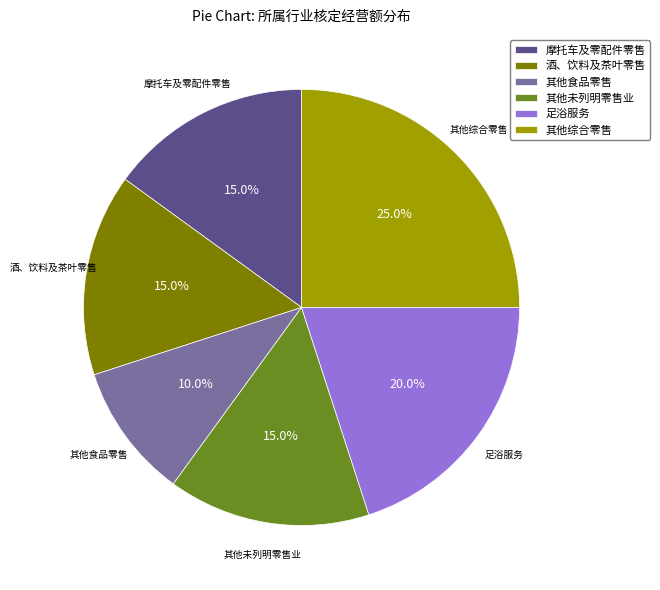

True or false: 足浴服务 accounts for 20% of the total.

True